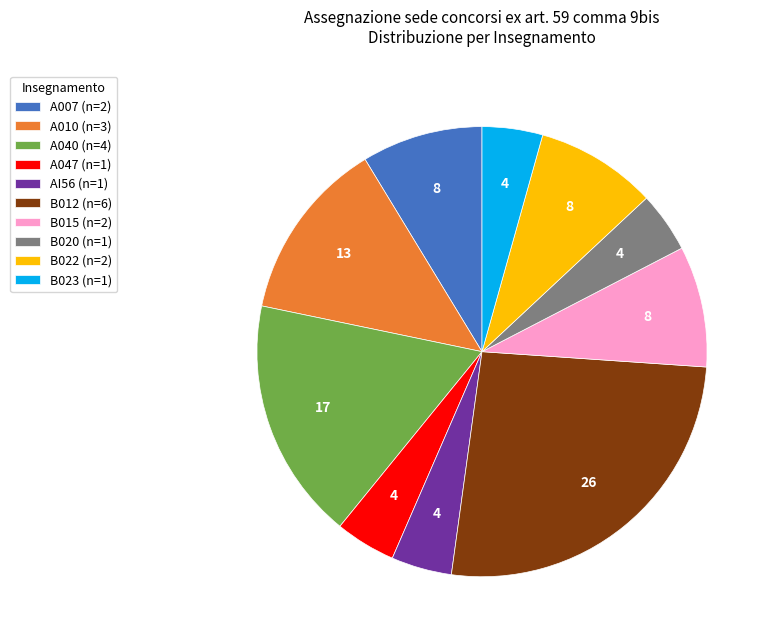

Do B022 (n=2) and B015 (n=2) together represent more than half of the pie?

No